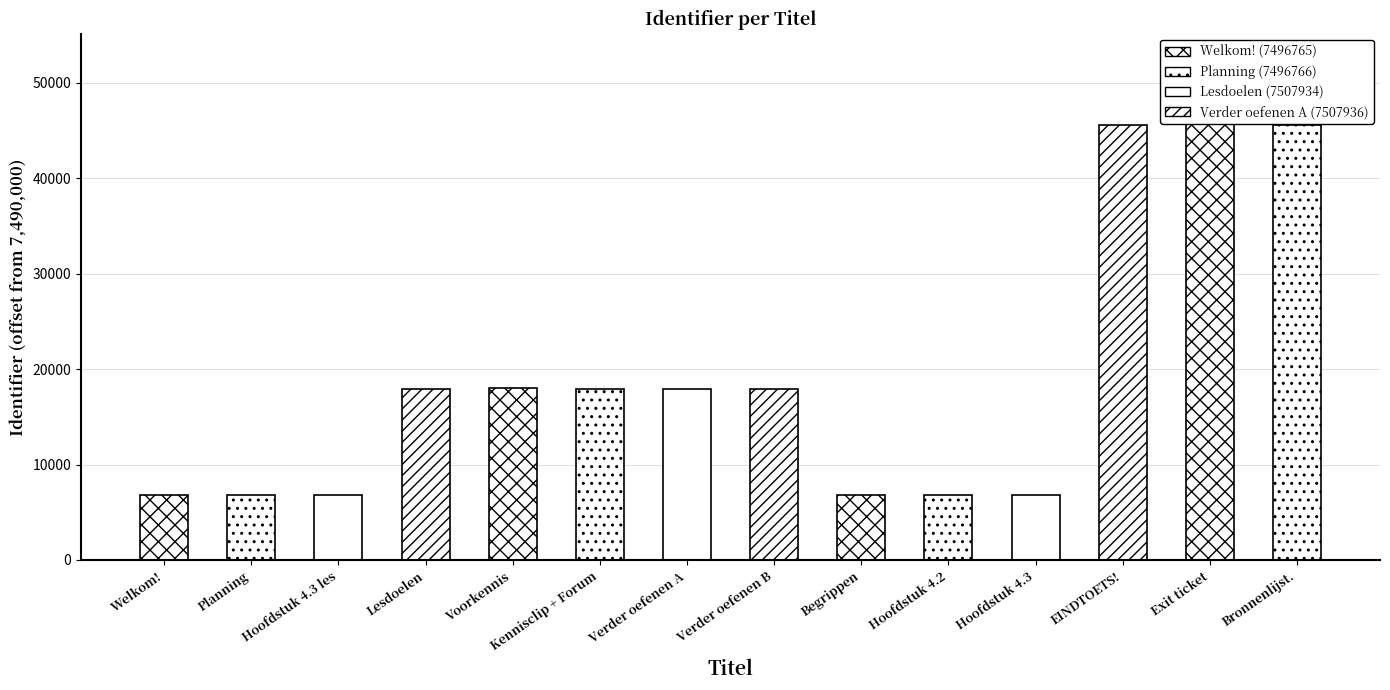

Are the bars grouped side by side (vs. stacked)?

No